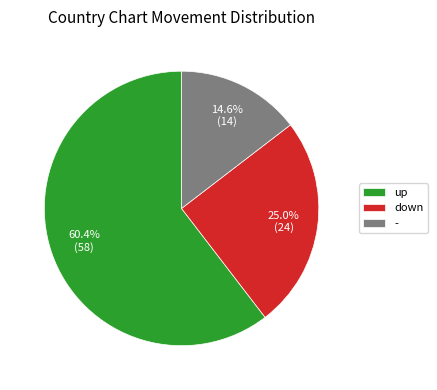

Is it true that - is 15% of the pie?

True